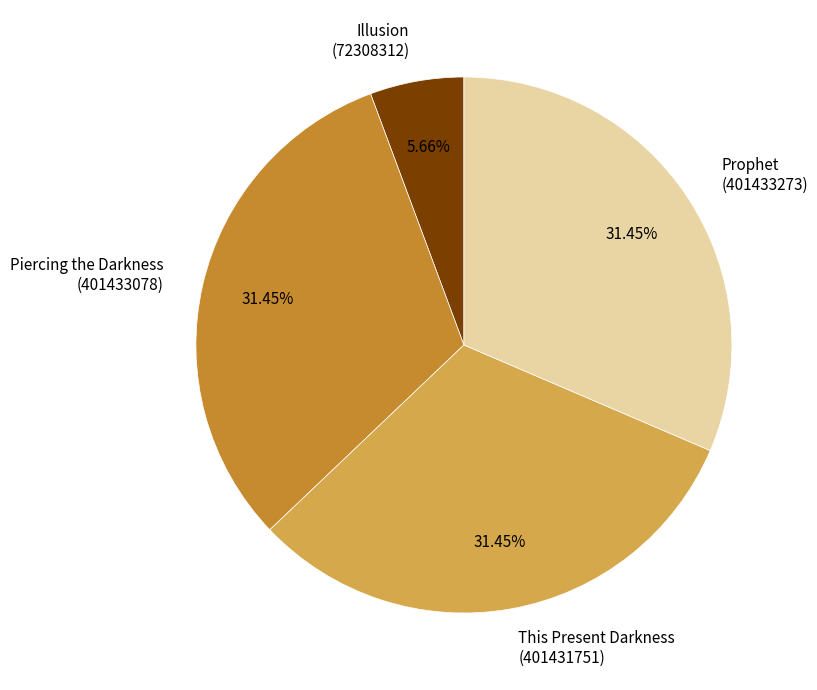

Is there a majority slice in this chart?

No